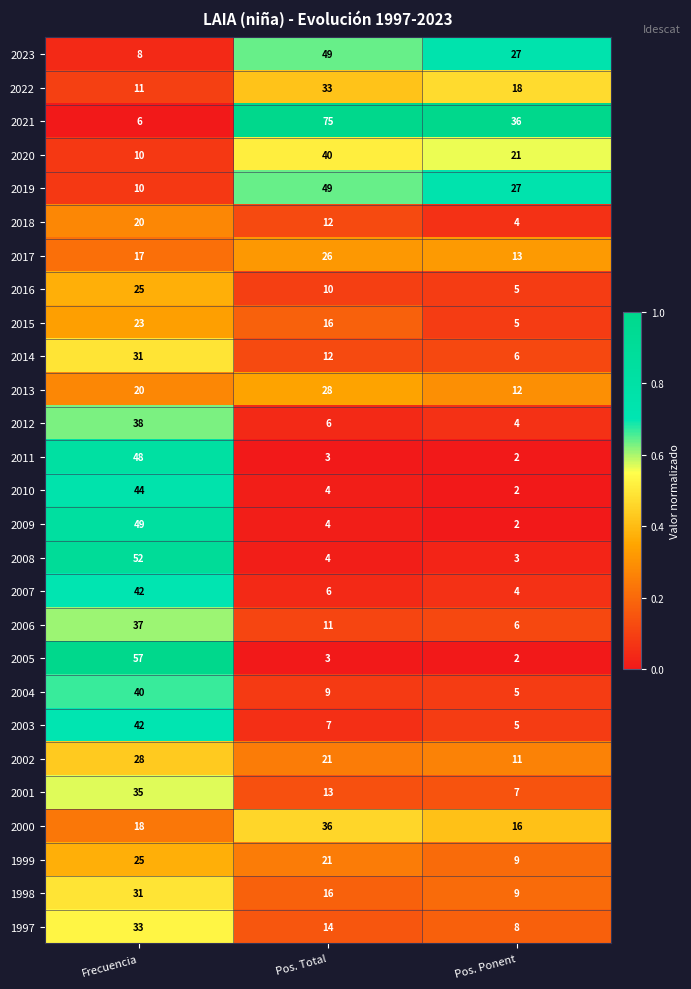

Where is 2019 nearest to the value 29?

Pos. Ponent